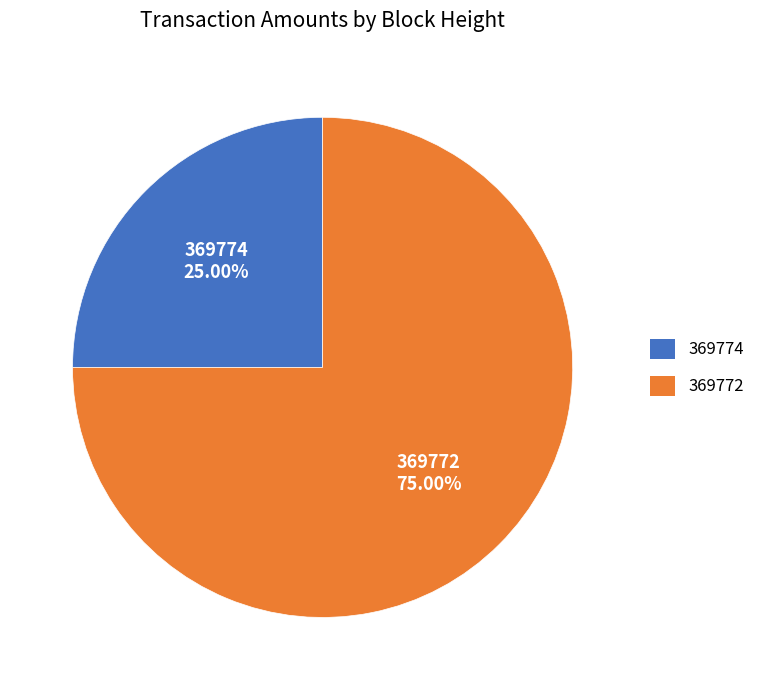

To the nearest percent, what is the difference between the 369774 and 369772 slice percentages?

50%